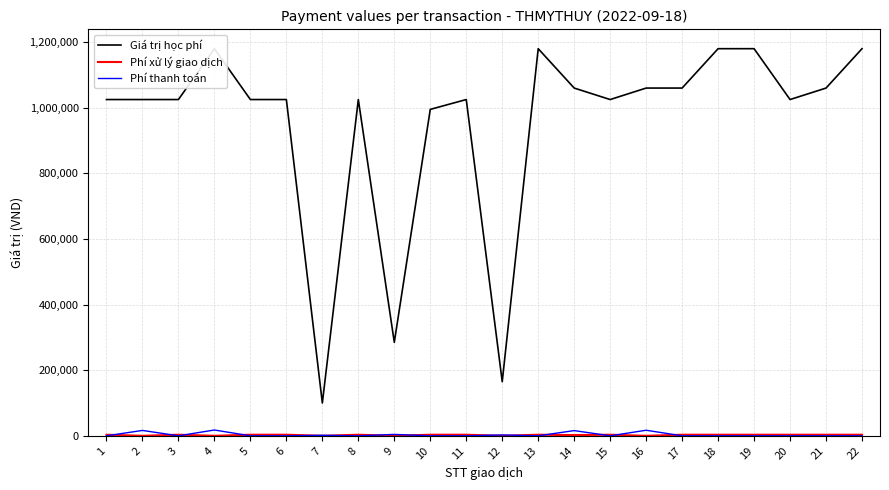

Reading left to right, transcribe all the data shown in this chart.

Giá trị học phí: 1=1025000	2=1025000	3=1025000	4=1180000	5=1025000	6=1025000	7=100000	8=1025000	9=285000	10=995000	11=1025000	12=165000	13=1180000	14=1060000	15=1025000	16=1060000	17=1060000	18=1180000	19=1180000	20=1025000	21=1060000	22=1180000
Phí xử lý giao dịch: 1=3300	2=0	3=3300	4=0	5=3300	6=3300	7=0	8=3300	9=0	10=3300	11=3300	12=0	13=3300	14=2200	15=3300	16=0	17=3300	18=3300	19=3300	20=3300	21=3300	22=3300
Phí thanh toán: 1=0	2=16400	3=0	4=17700	5=0	6=0	7=1600	8=0	9=4275	10=0	11=0	12=2640	13=0	14=15900	15=0	16=16960	17=0	18=0	19=0	20=0	21=0	22=0